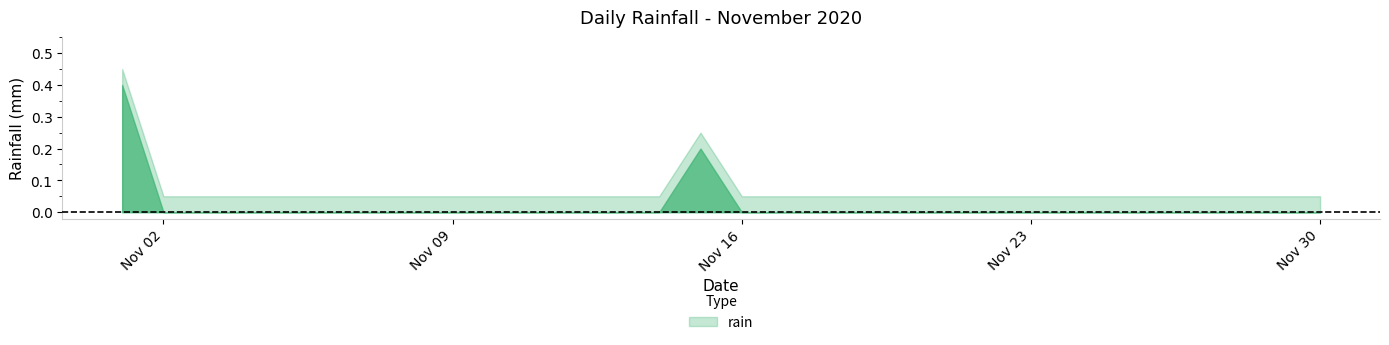

What is the greatest value displayed?

0.4